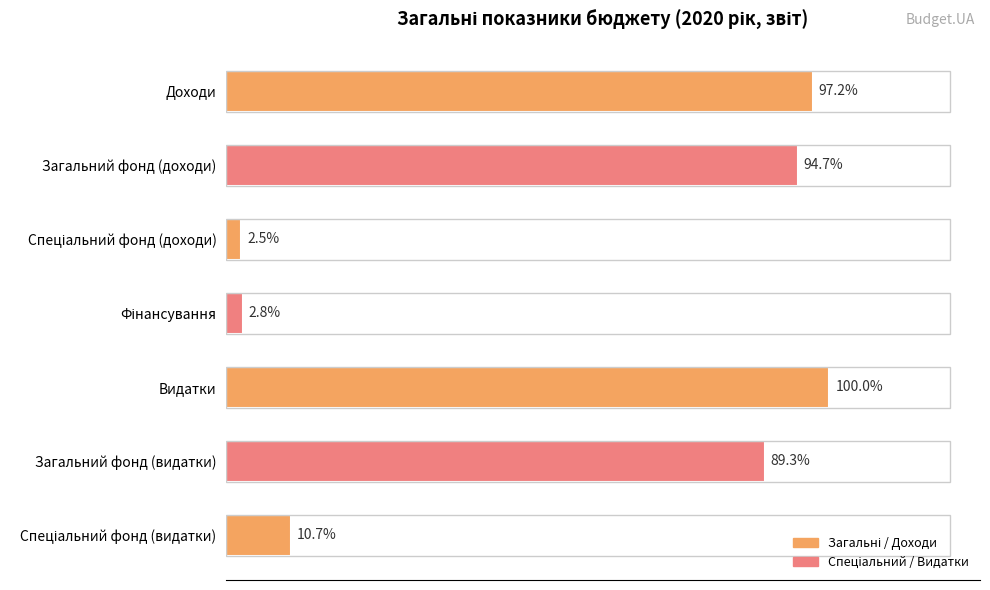

Are the bars horizontal?

Yes